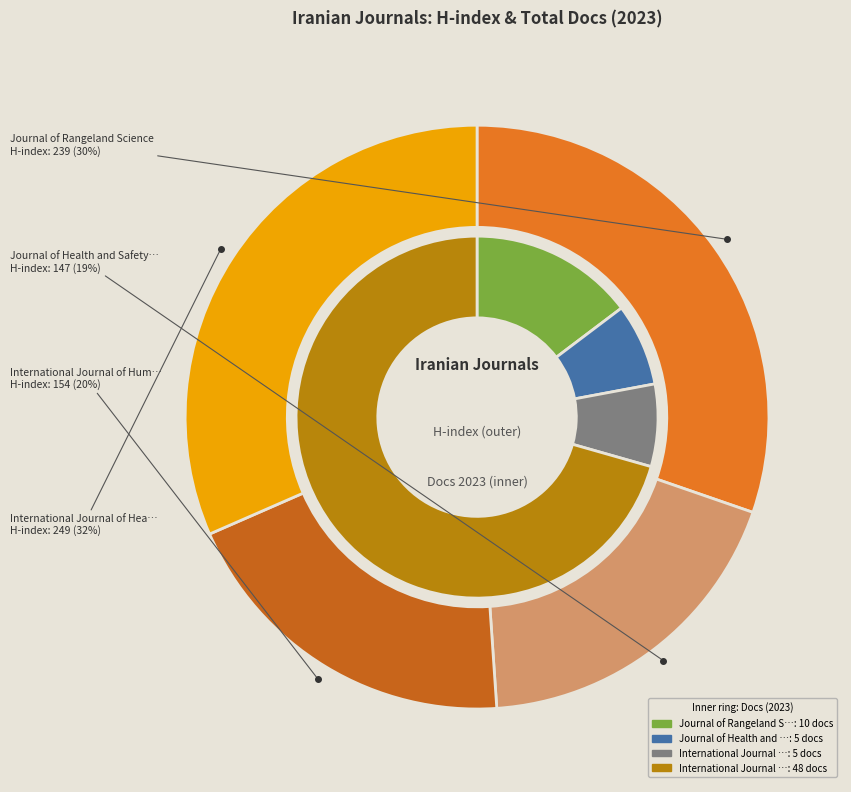

What percentage is NOT represented by International Journal of Health Policy?

68.4%